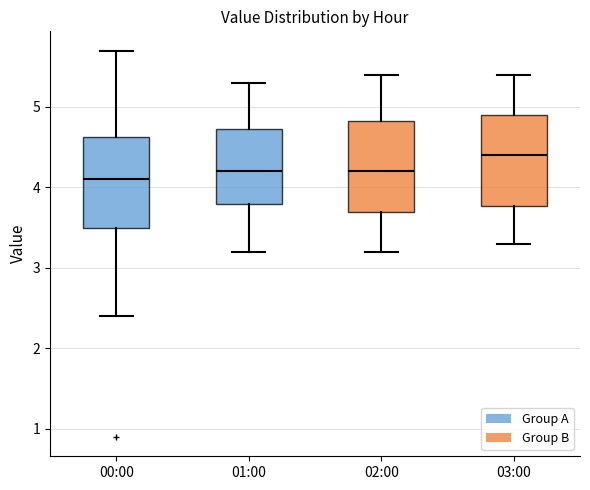

Which box's median line is the lowest?

00:00